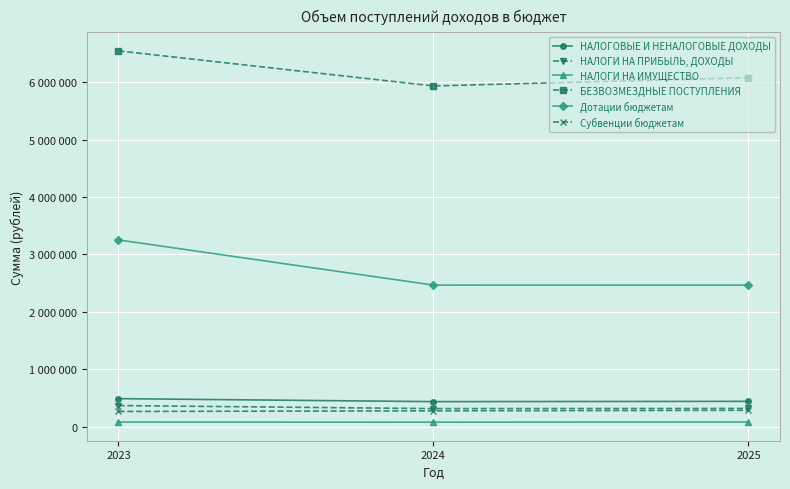

Is this an area chart (filled region under the line)?

No